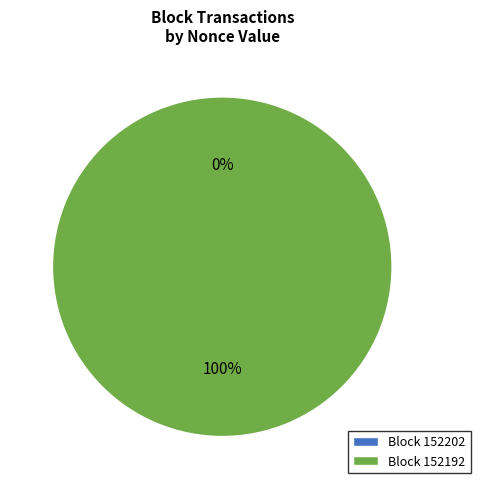

Does 152202 account for over 50% of the chart?

No